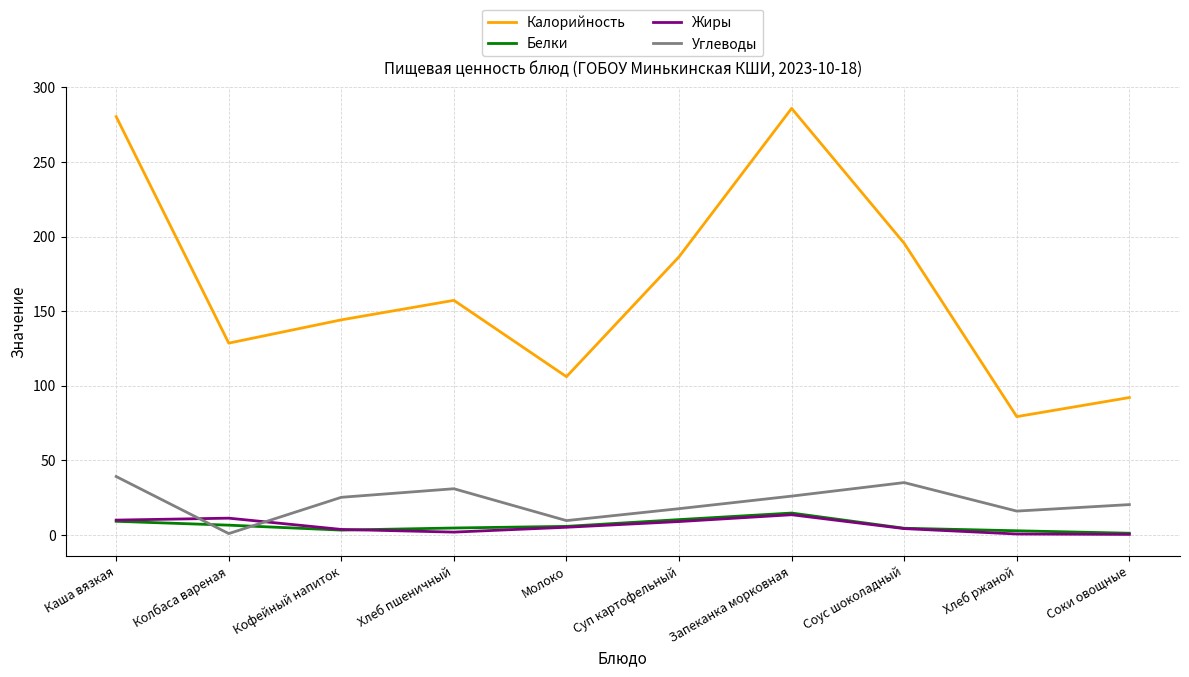

What is the sum of all Углеводы values?

219.5